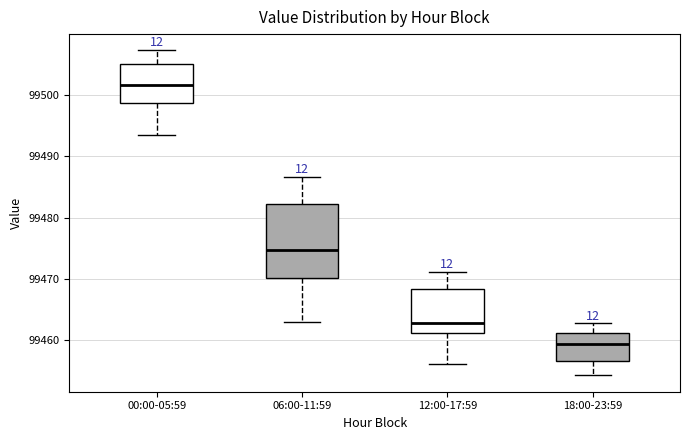

Which box's median line is the lowest?

18:00-23:59